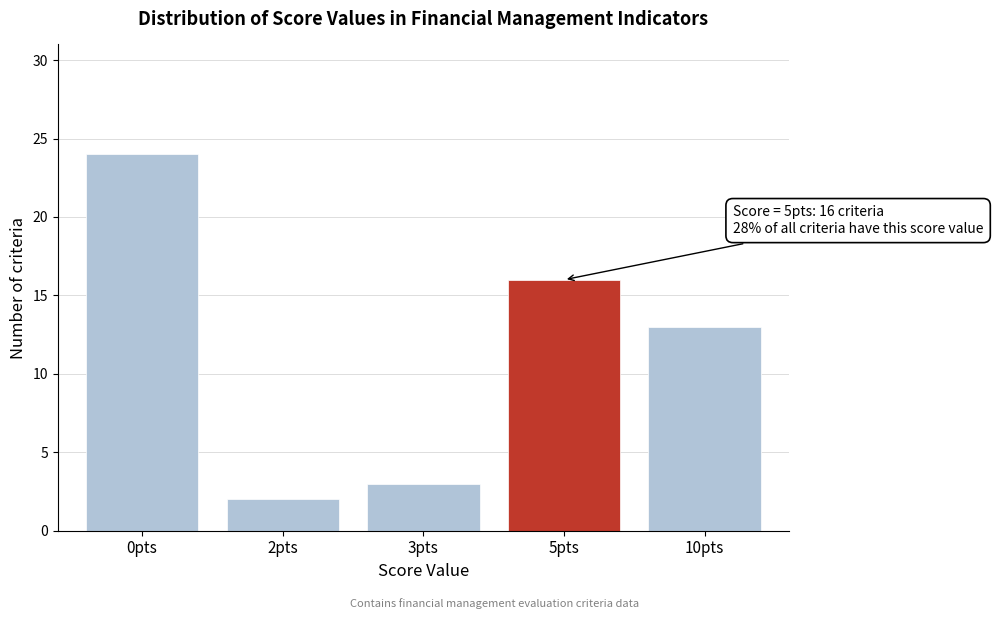

Reading left to right, extract all data points from this chart.

0pts=24	2pts=2	3pts=3	5pts=16	10pts=13